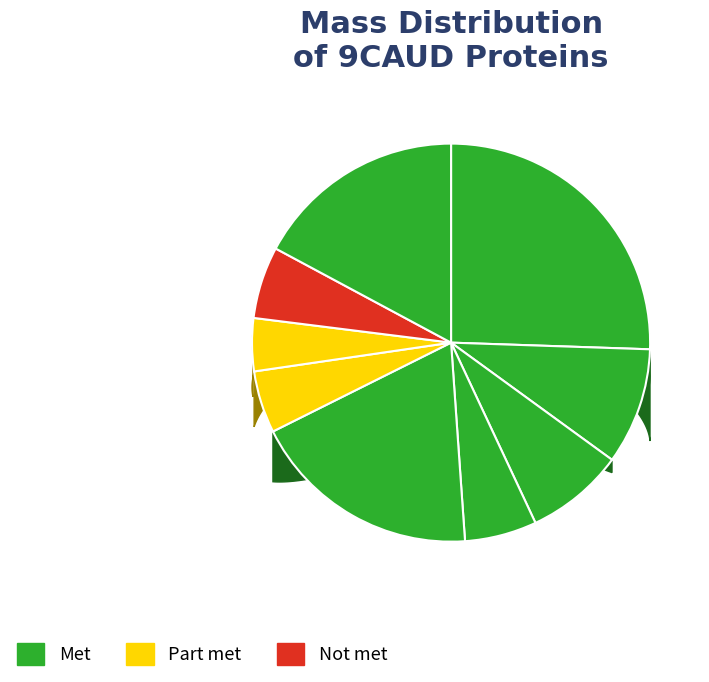

Is there a majority slice in this chart?

No